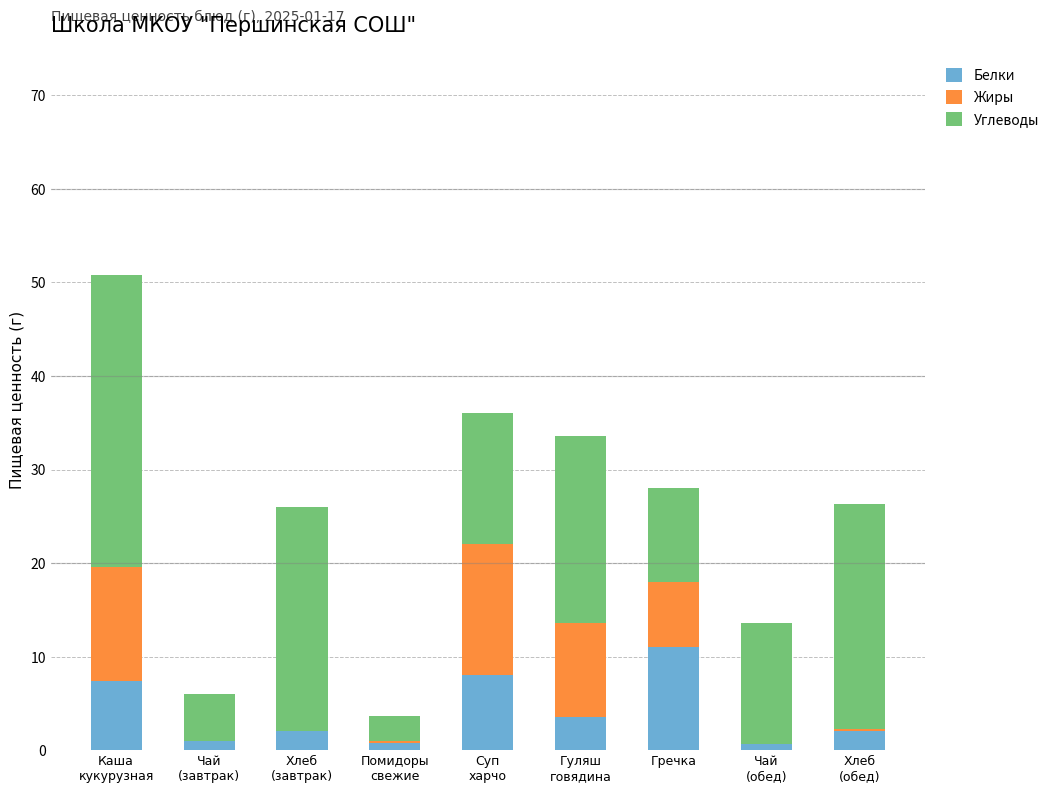

What is the total value across all series at Суп
харчо?

36.0